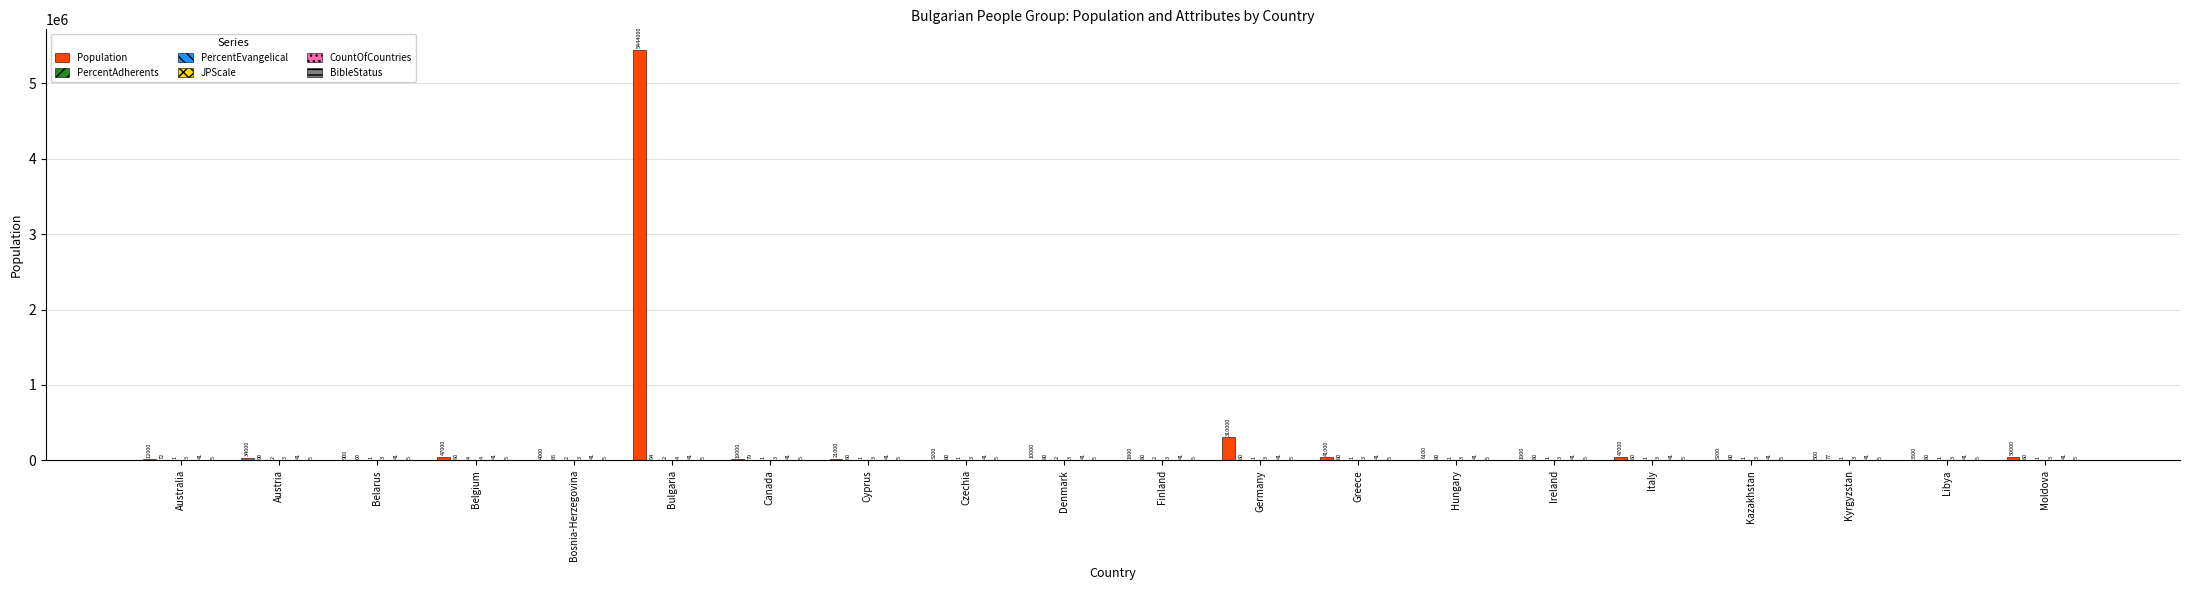

At which category is the sum across all series the highest?

Bulgaria